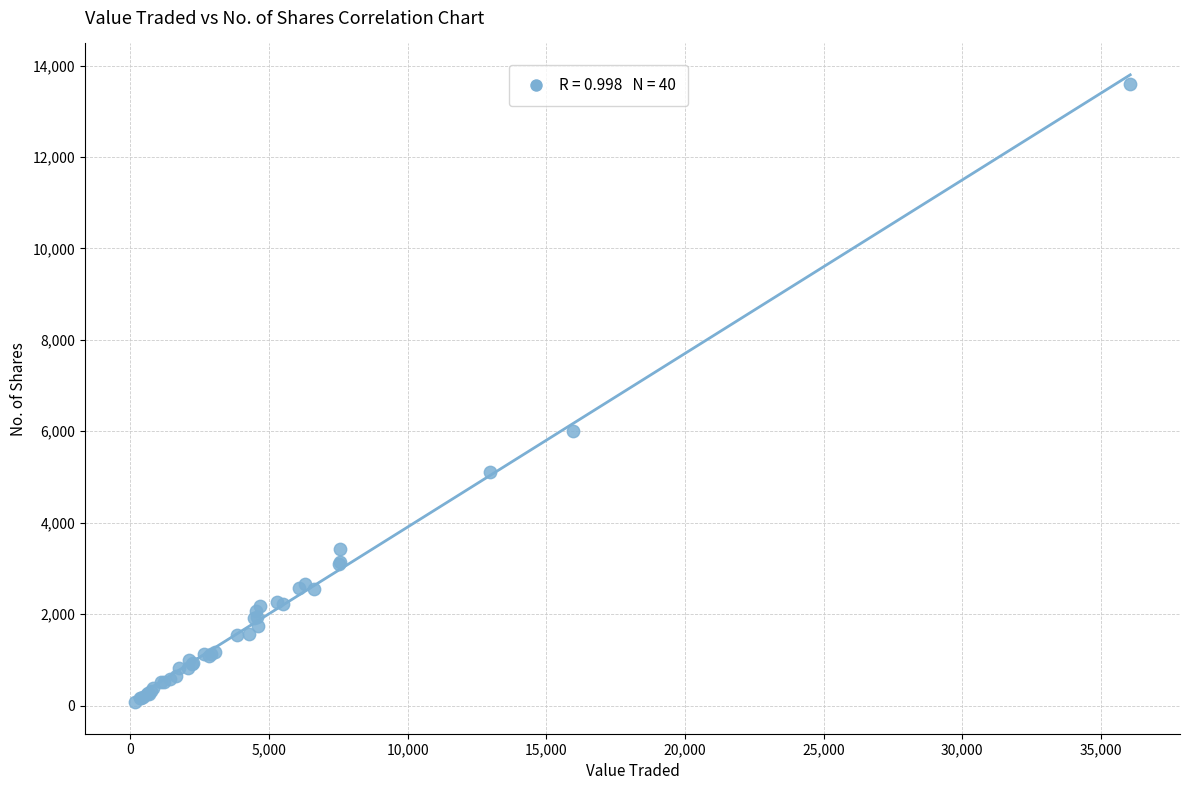

What Y value in the scatter plot is closest to 6832?

6005